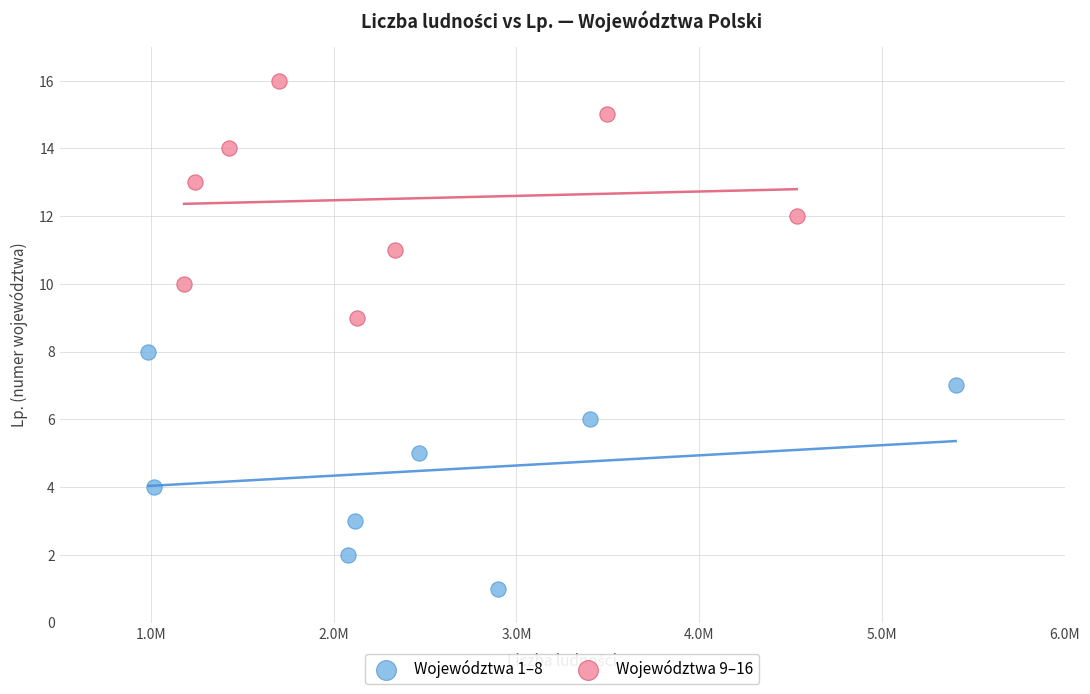

Which series contains the lowest Y value?

Województwa 1–8